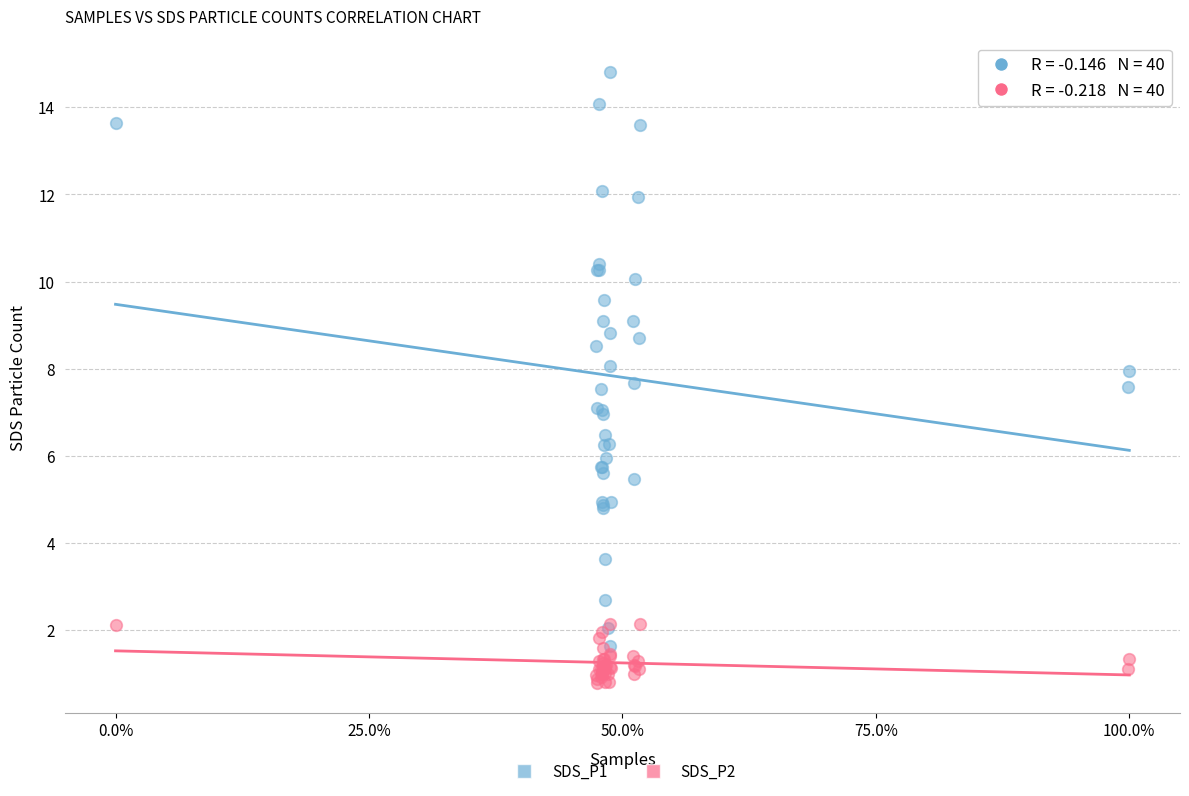

Which series has the largest Y range (max minus min)?

SDS_P1